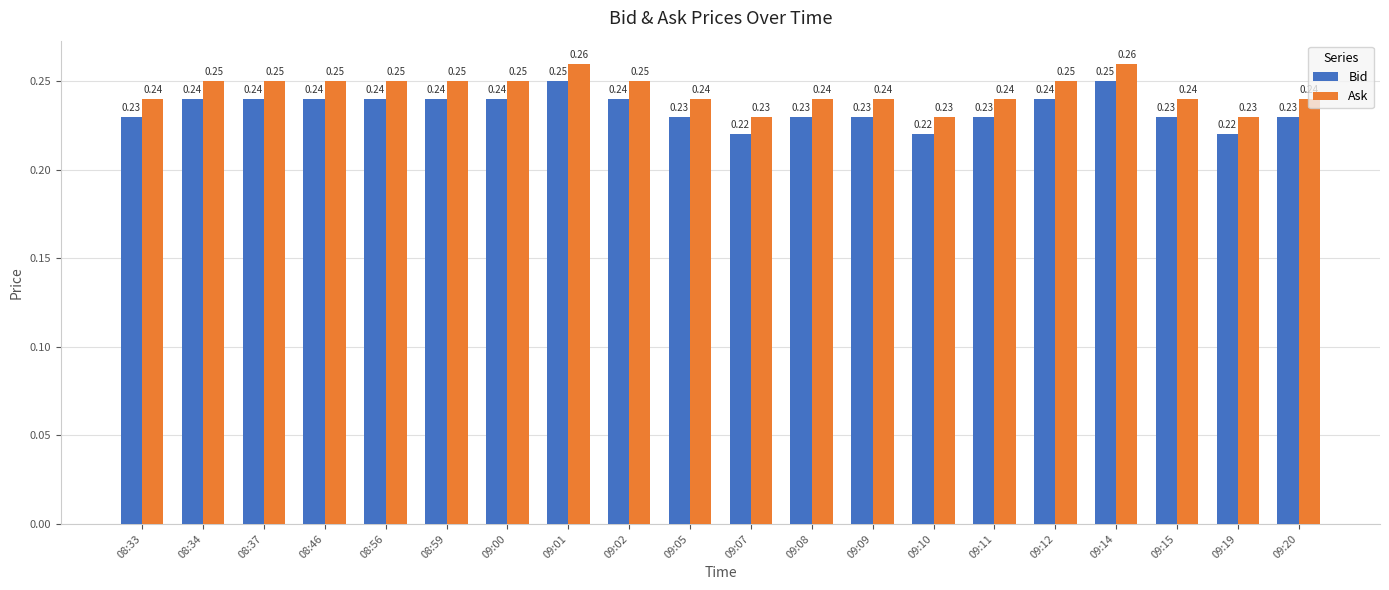

List the series in order of their overall mean, lowest first.

Bid, Ask